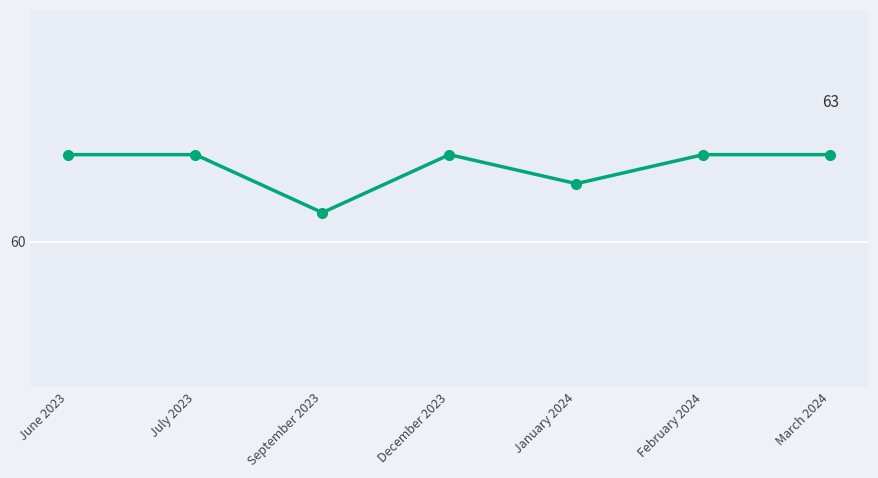

What is the label of the 7th point from the left?

March 2024